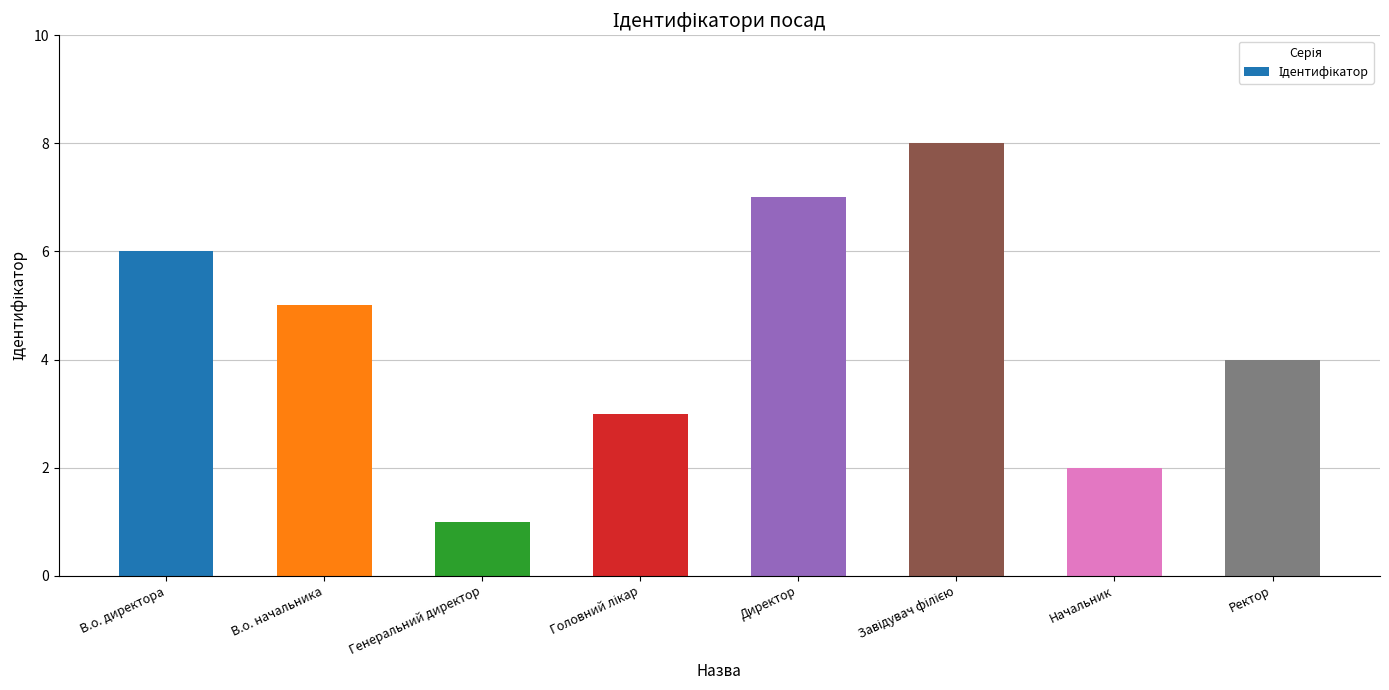

What is the difference between the maximum and second lowest values?

6